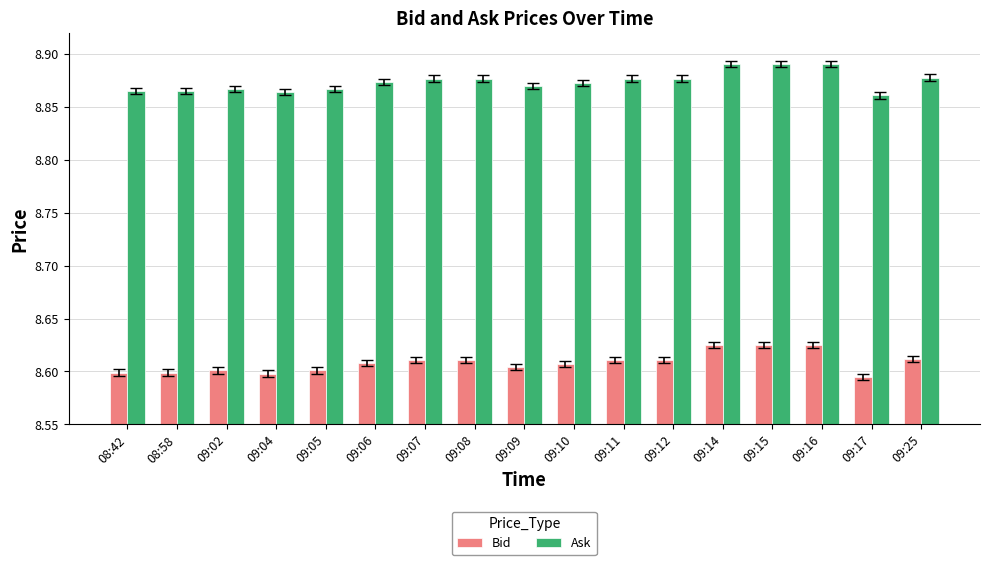

How many Ask values are between 8 and 9?

17